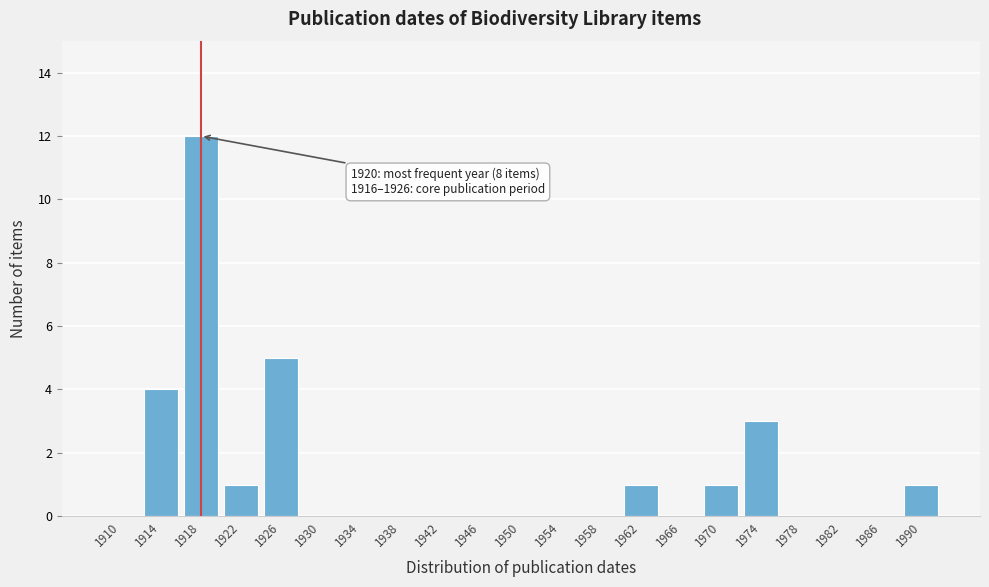

Reading left to right, list all the values displayed in this chart.

1910=0	1914=4	1918=12	1922=1	1926=5	1930=0	1934=0	1938=0	1942=0	1946=0	1950=0	1954=0	1958=0	1962=1	1966=0	1970=1	1974=3	1978=0	1982=0	1986=0	1990=1